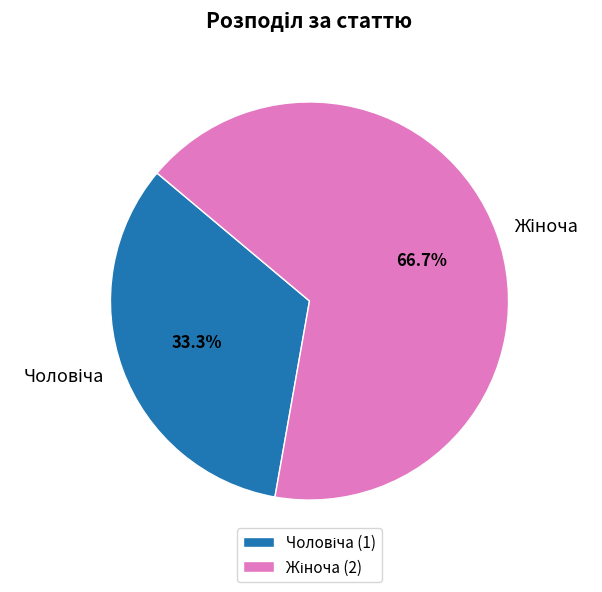

Is there any slice that represents more than half of the pie?

Yes